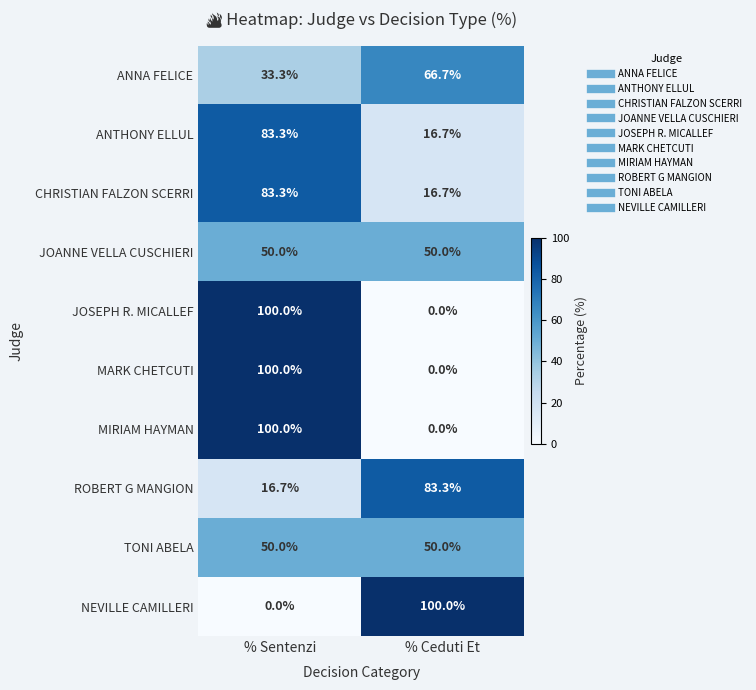

What is the total value across all series at % Ceduti Et?

383.4